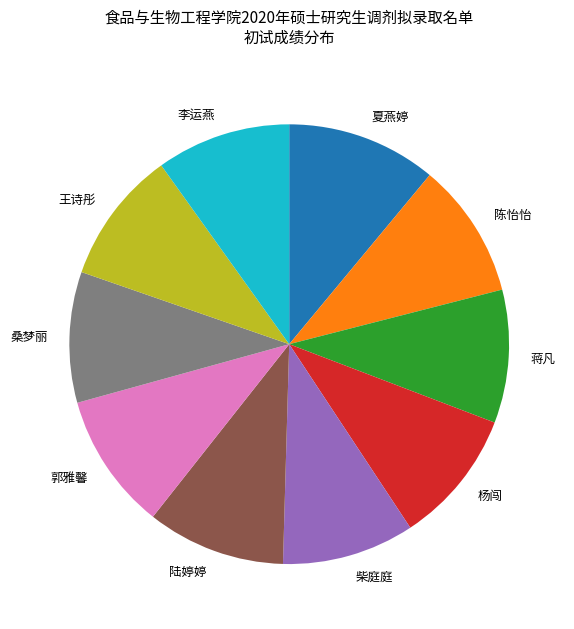

Which category has the biggest portion of the pie?

夏燕婷